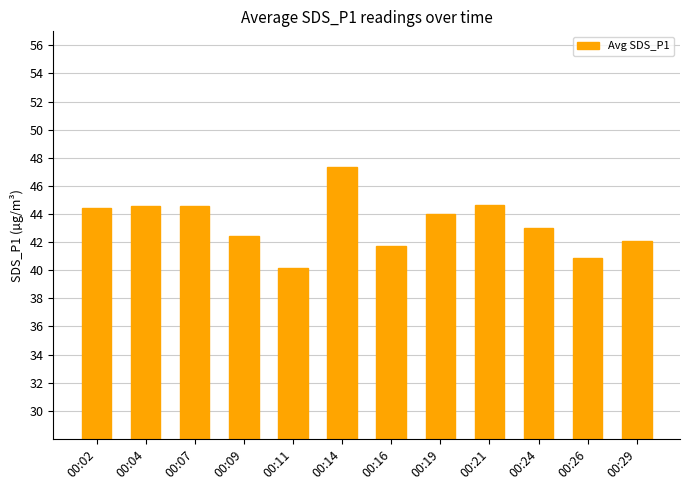

The value at 00:21 is 77.0. True or false?

False